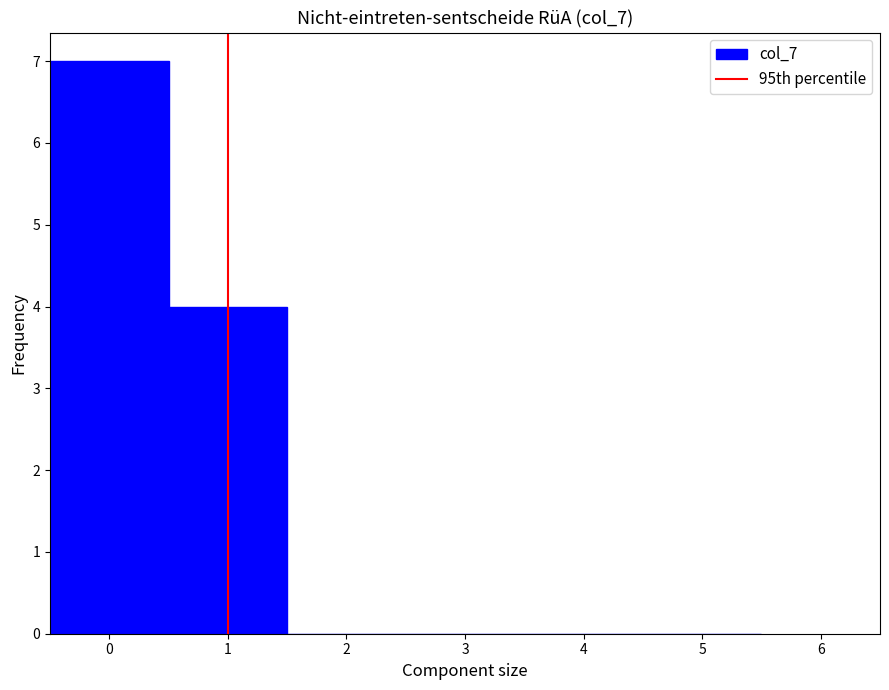

Reading left to right, list every bar in this chart as the range it spans on the x-axis followed by its height. The values are not printed on the chart, so give them approximately, as read against the axis.

-0.5 to 0.5: 7
0.5 to 1.5: 4
1.5 to 2.5: 0
2.5 to 3.5: 0
3.5 to 4.5: 0
4.5 to 5.5: 0